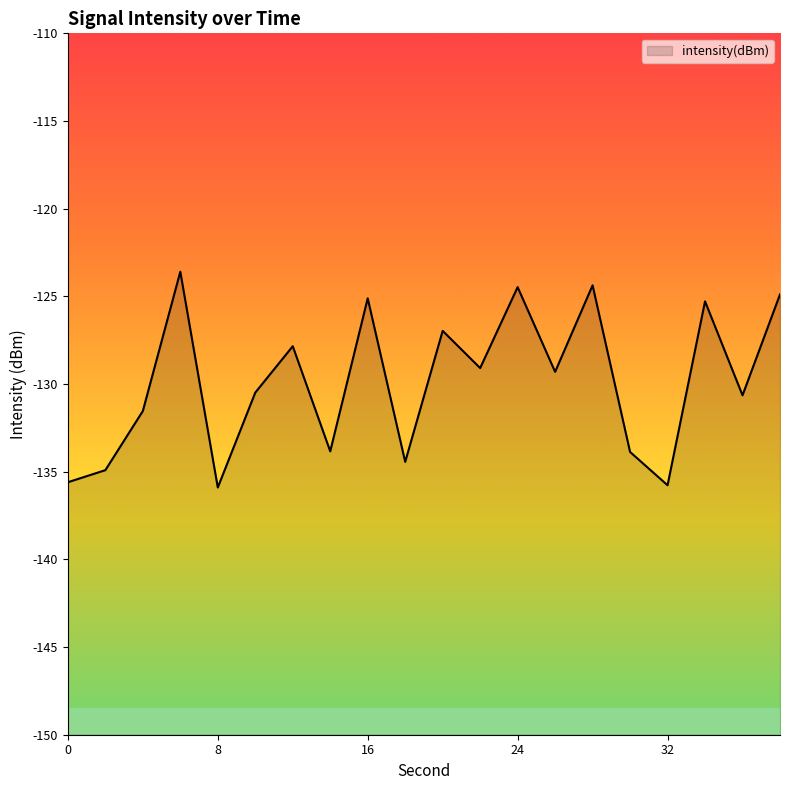

At which label does the data first exceed -129?

6